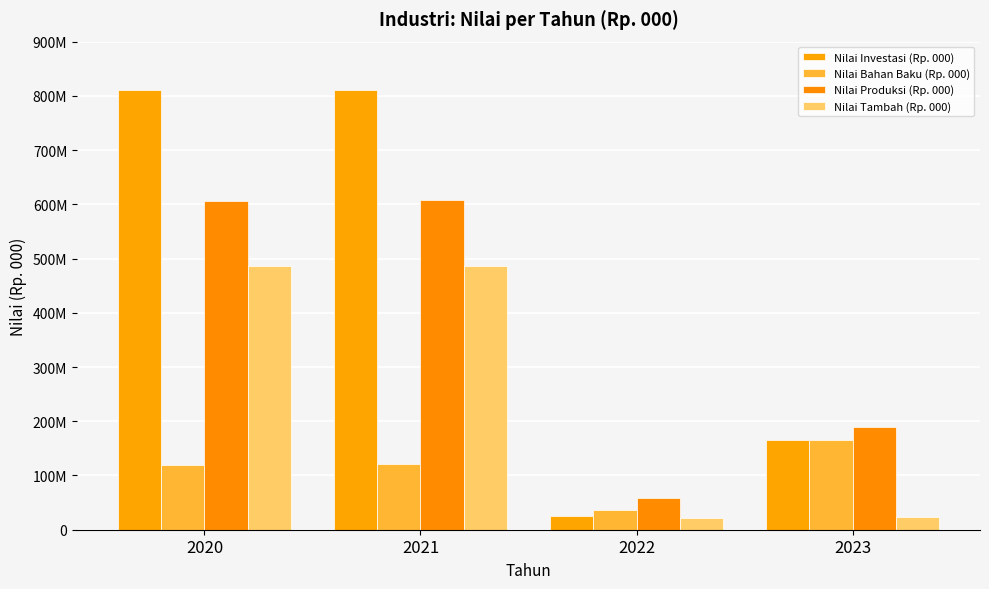

Does the chart contain any negative values?

No